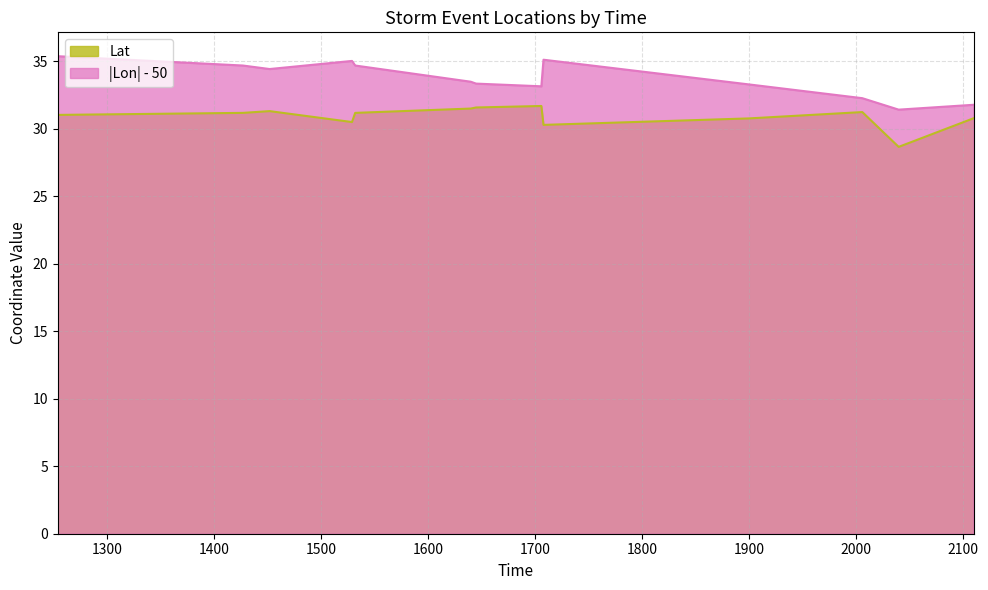

At which category does Lon reach its first local peak?

1529